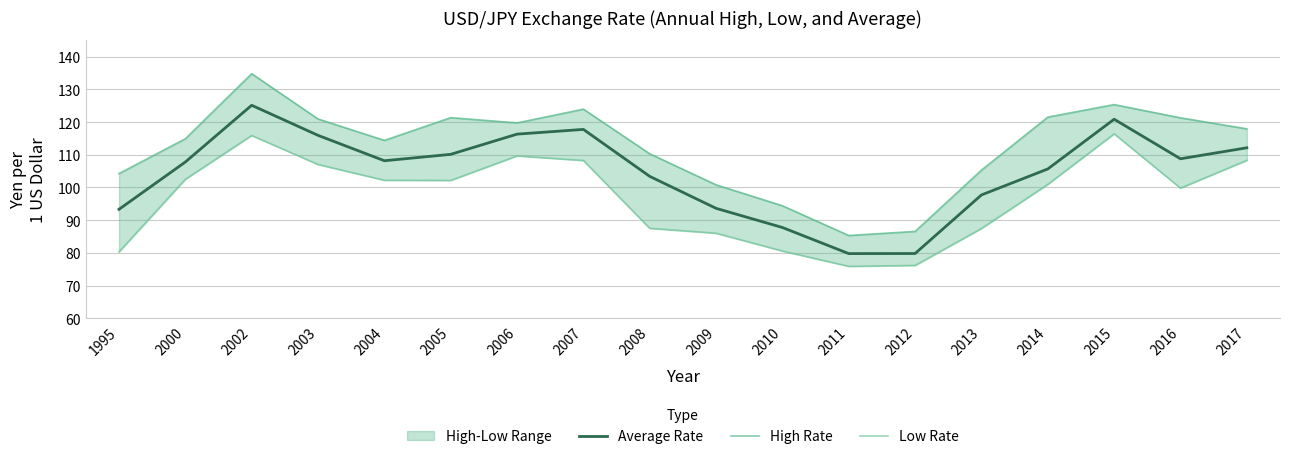

True or false: Low Rate and Average Rate intersect in this chart.

False